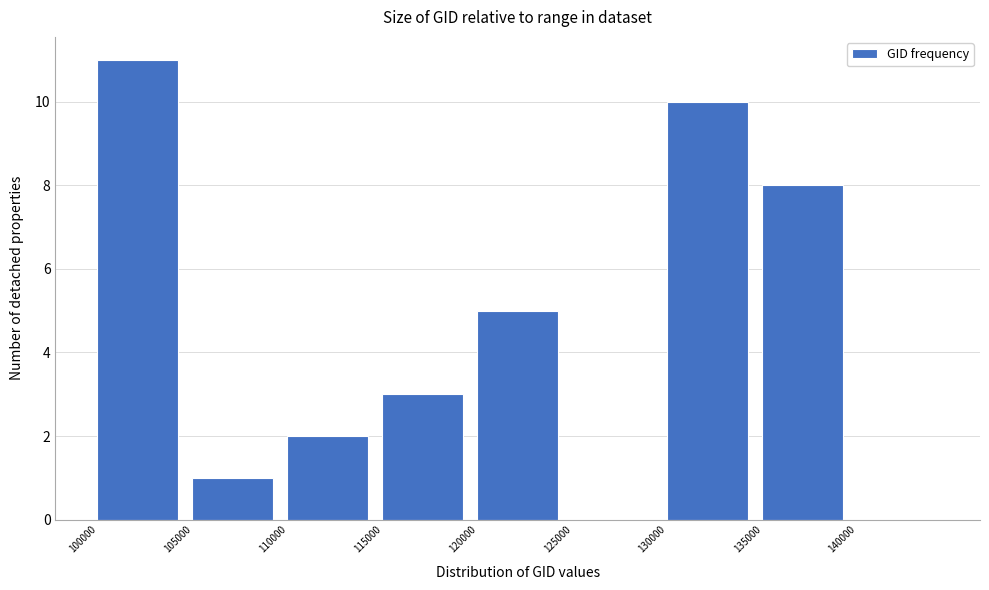

Reading left to right, transcribe this chart: for each bar, give the range it covers on the x-axis and its height. The values are not printed on the chart, so give them approximately, as read against the axis.

100000 to 105000: 11
105000 to 110000: 1
110000 to 115000: 2
115000 to 120000: 3
120000 to 125000: 5
125000 to 130000: 0
130000 to 135000: 10
135000 to 140000: 8
140000 to 145000: 0